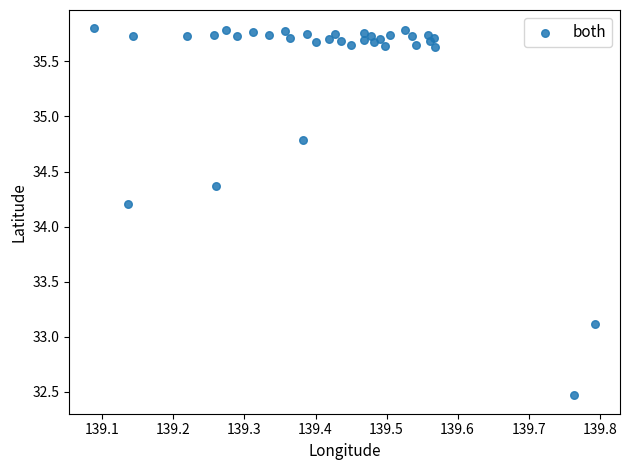

What Y value in the scatter plot is closest to 34?

34.2